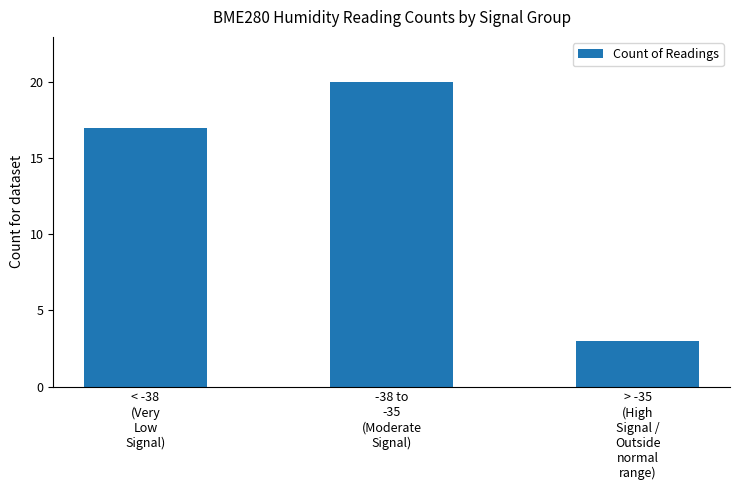

Does the chart contain stacked bars?

No